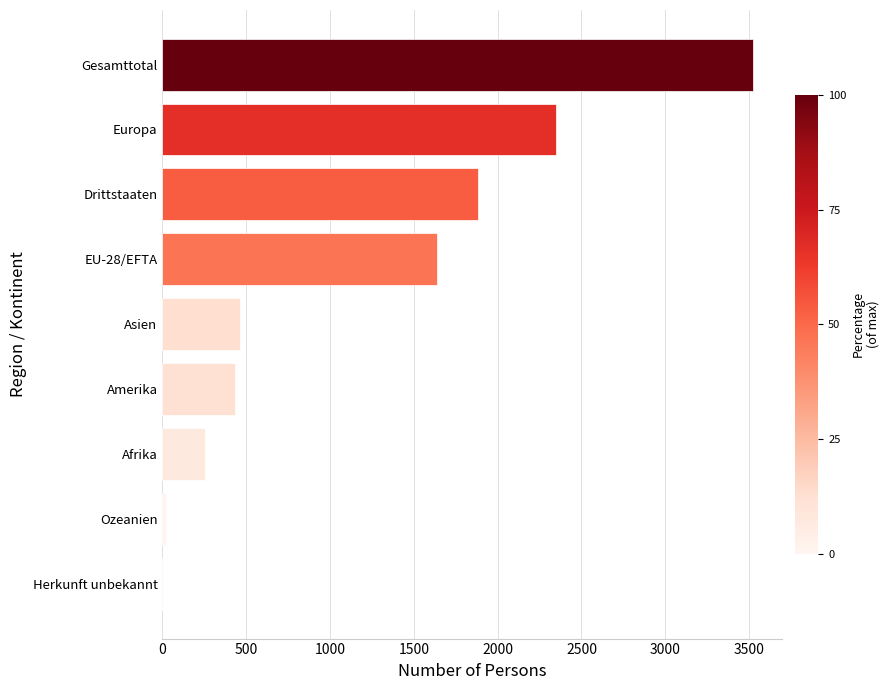

How many categories are shown in the chart?

9